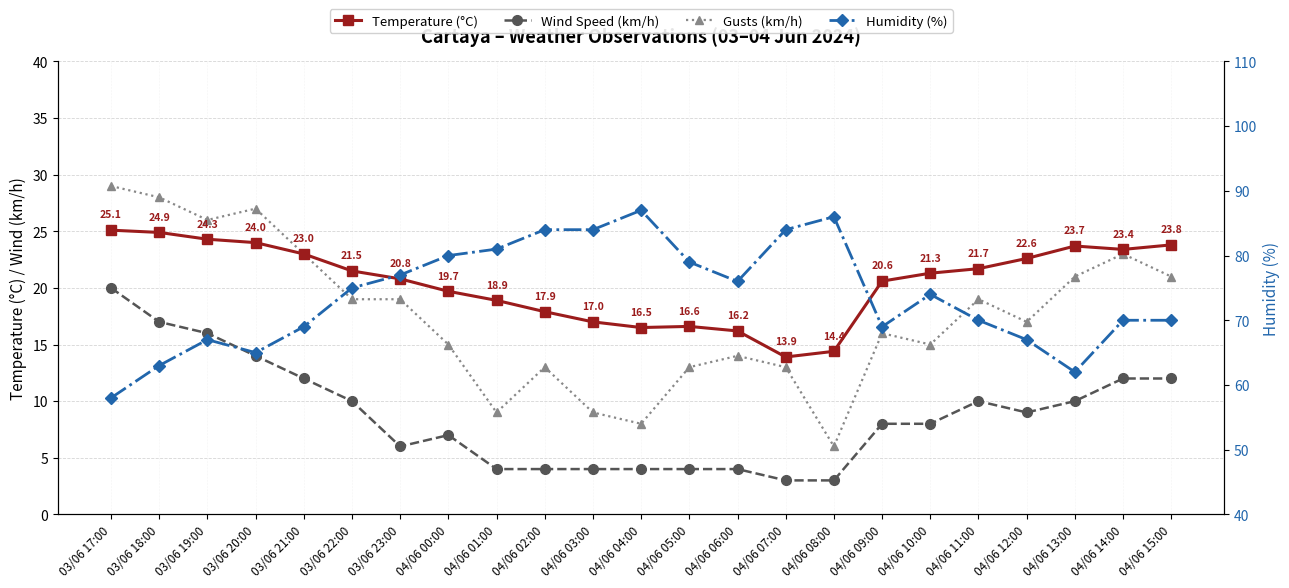

Reading left to right, list all the values displayed in this chart.

Temperature (°C): 25.1	24.9	24.3	24.0	23.0	21.5	20.8	19.7	18.9	17.9	17.0	16.5	16.6	16.2	13.9	14.4	20.6	21.3	21.7	22.6	23.7	23.4	23.8
Wind Speed (km/h): 20.0	17.0	16.0	14.0	12.0	10.0	6.0	7.0	4.0	4.0	4.0	4.0	4.0	4.0	3.0	3.0	8.0	8.0	10.0	9.0	10.0	12.0	12.0
Gusts (km/h): 29.0	28.0	26.0	27.0	23.0	19.0	19.0	15.0	9.0	13.0	9.0	8.0	13.0	14.0	13.0	6.0	16.0	15.0	19.0	17.0	21.0	23.0	21.0
Humidity (%): 58.0	63.0	67.0	65.0	69.0	75.0	77.0	80.0	81.0	84.0	84.0	87.0	79.0	76.0	84.0	86.0	69.0	74.0	70.0	67.0	62.0	70.0	70.0